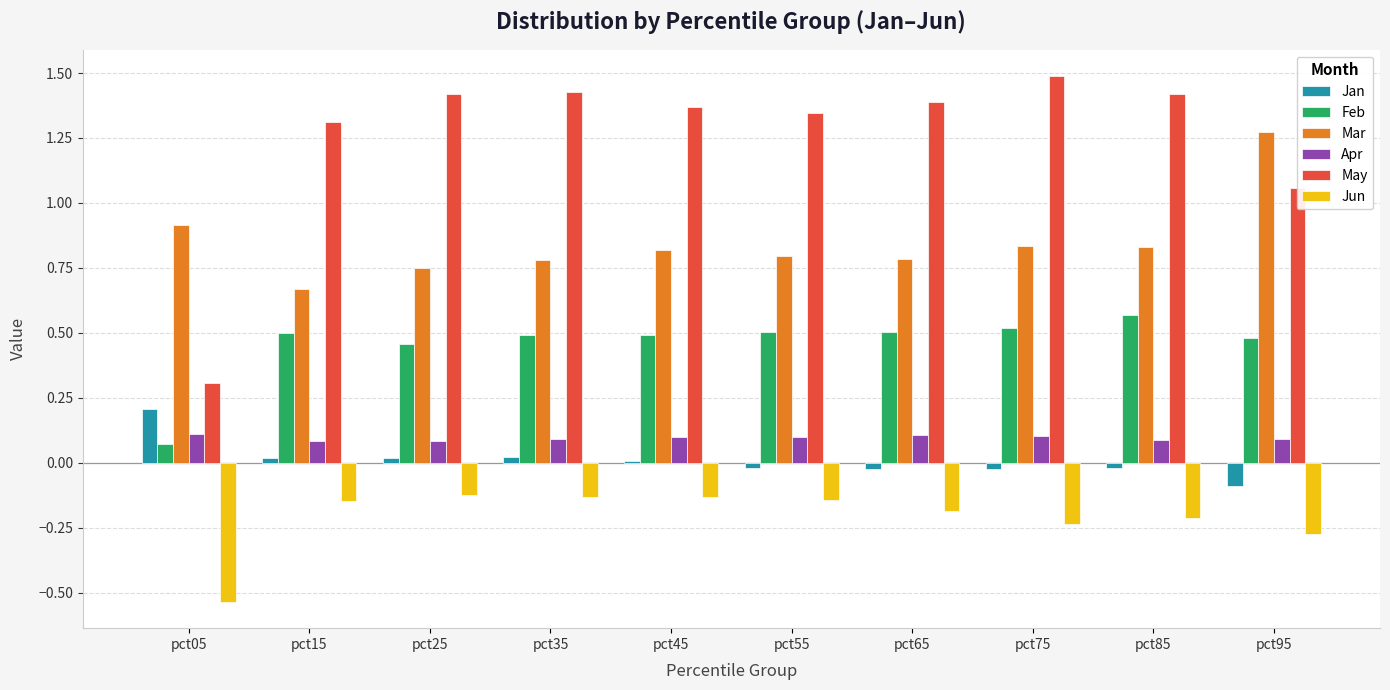

What is the difference between the second highest and minimum values in the Feb series?

0.4